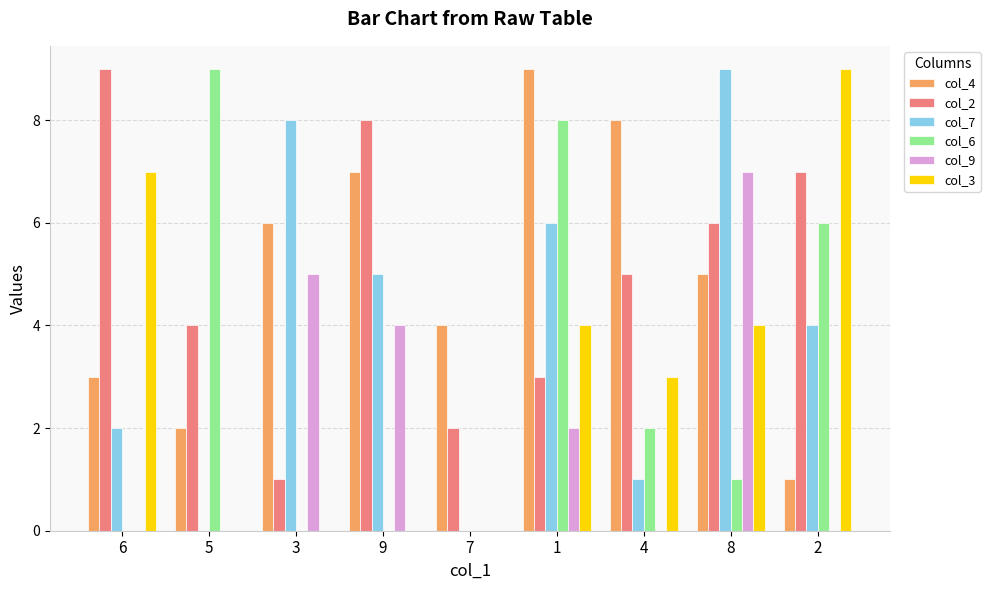

Is it true that col_3 equals 9 at 2?

True